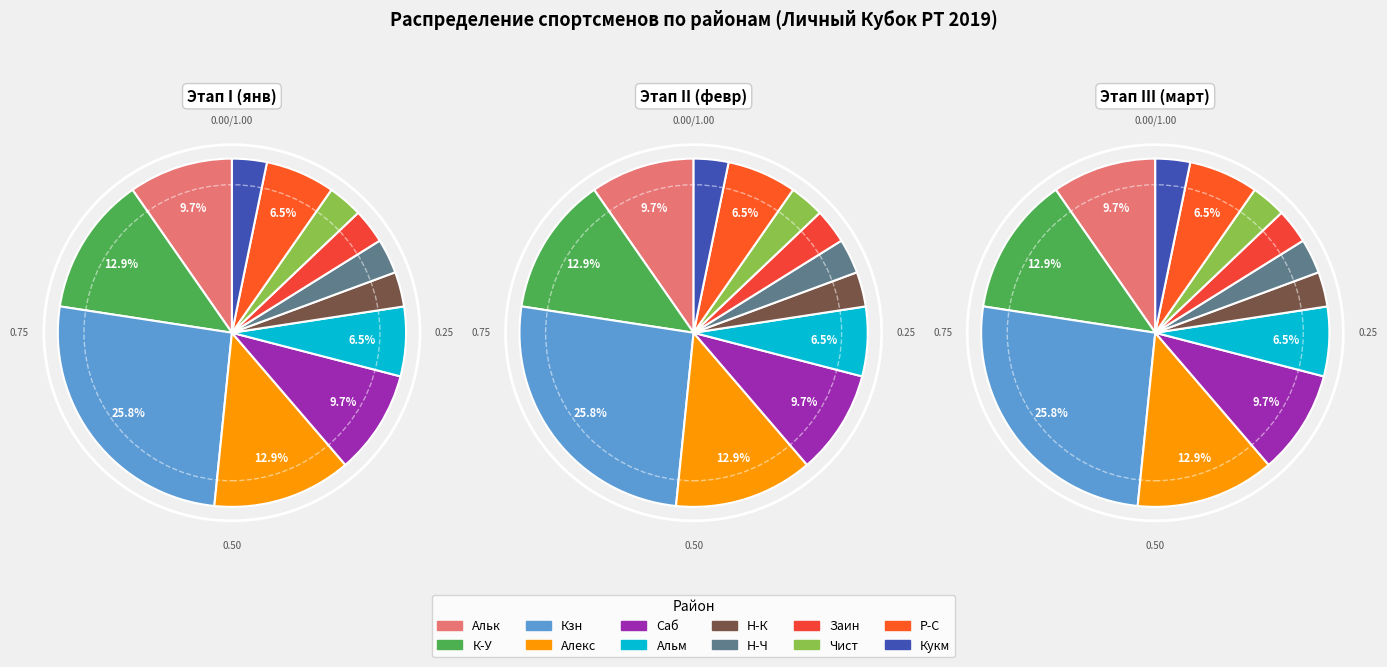

What is the change in value from Кзн to Алекс?

-4